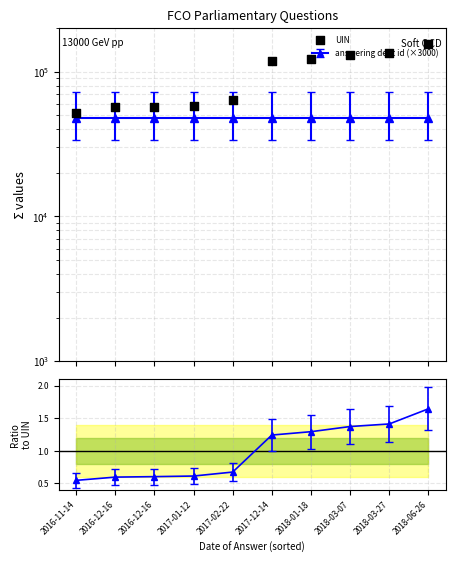

What is the change in value from 2016-11-14 to 2017-12-14?

+65815